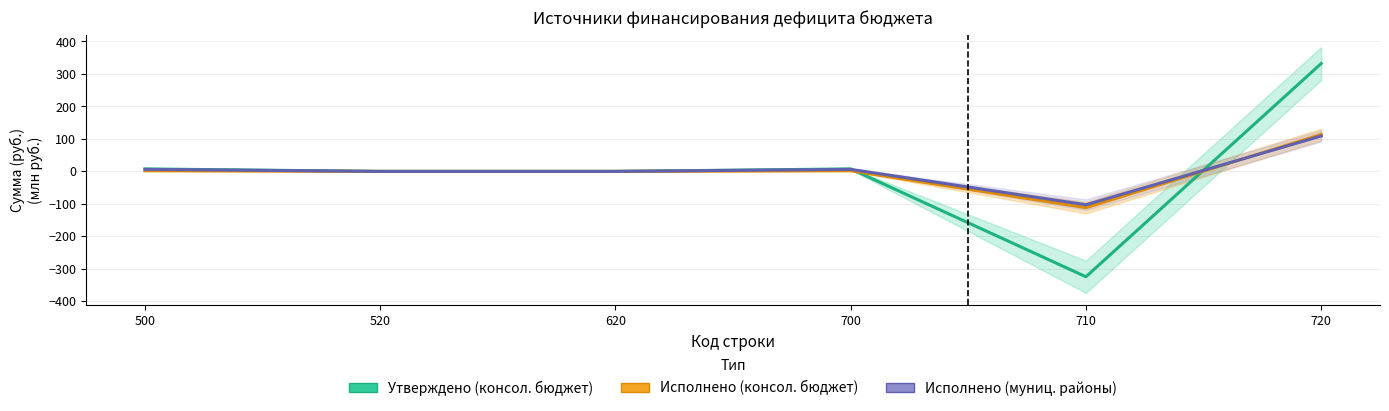

At which category does the chart reach its minimum across all series?

710